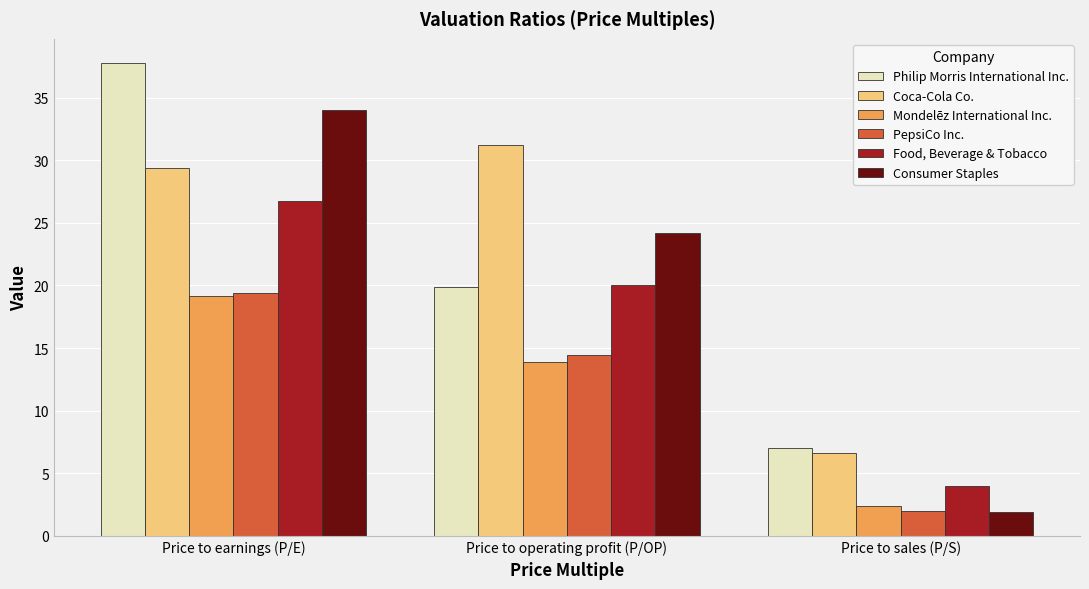

What is the spread (max minus min) of values at Price to operating profit (P/OP)?

17.3